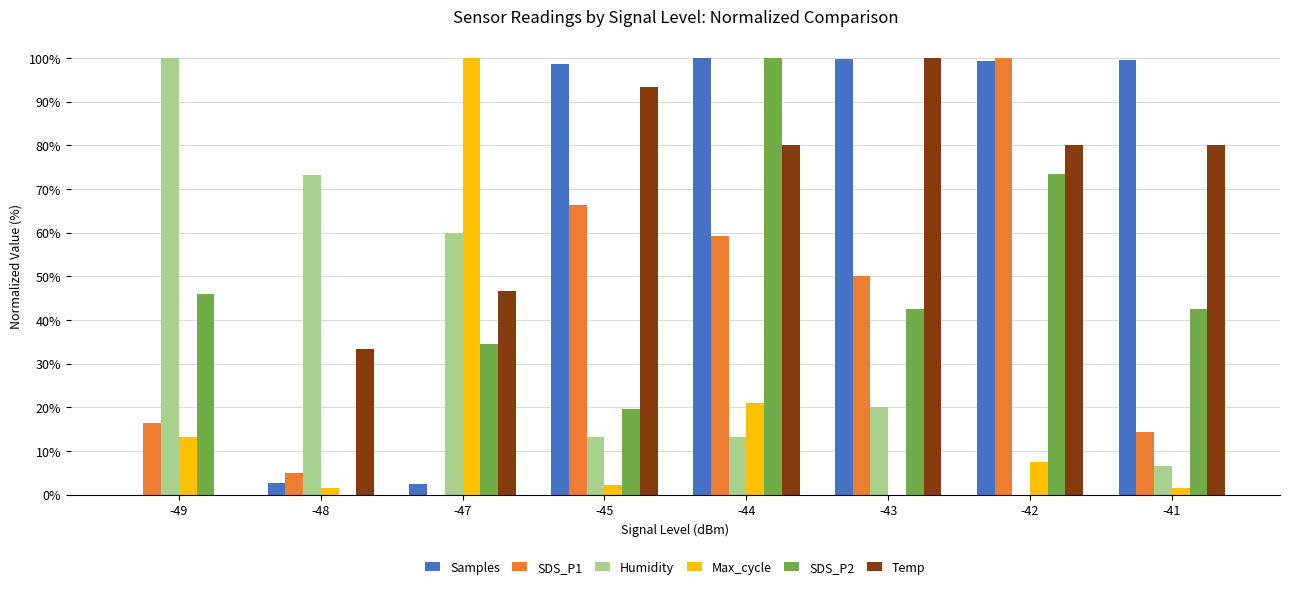

Is the value of Samples at -45 greater than the value of SDS_P2 at -48?

Yes